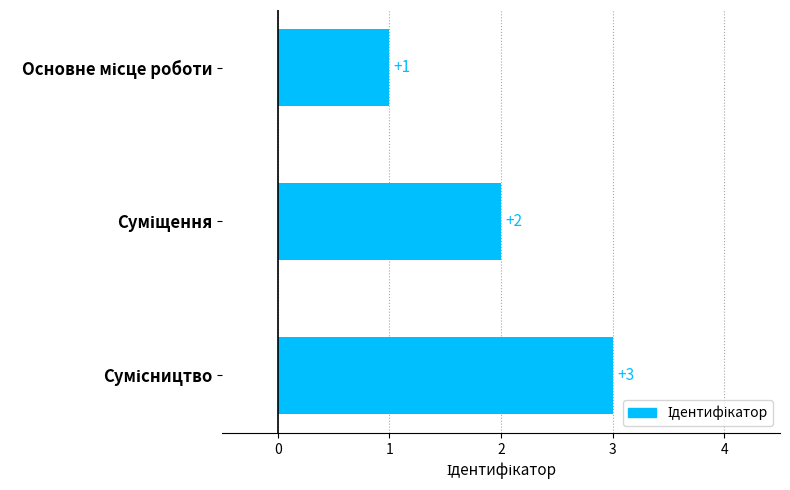

Count the values in the range 1 to 3.

3